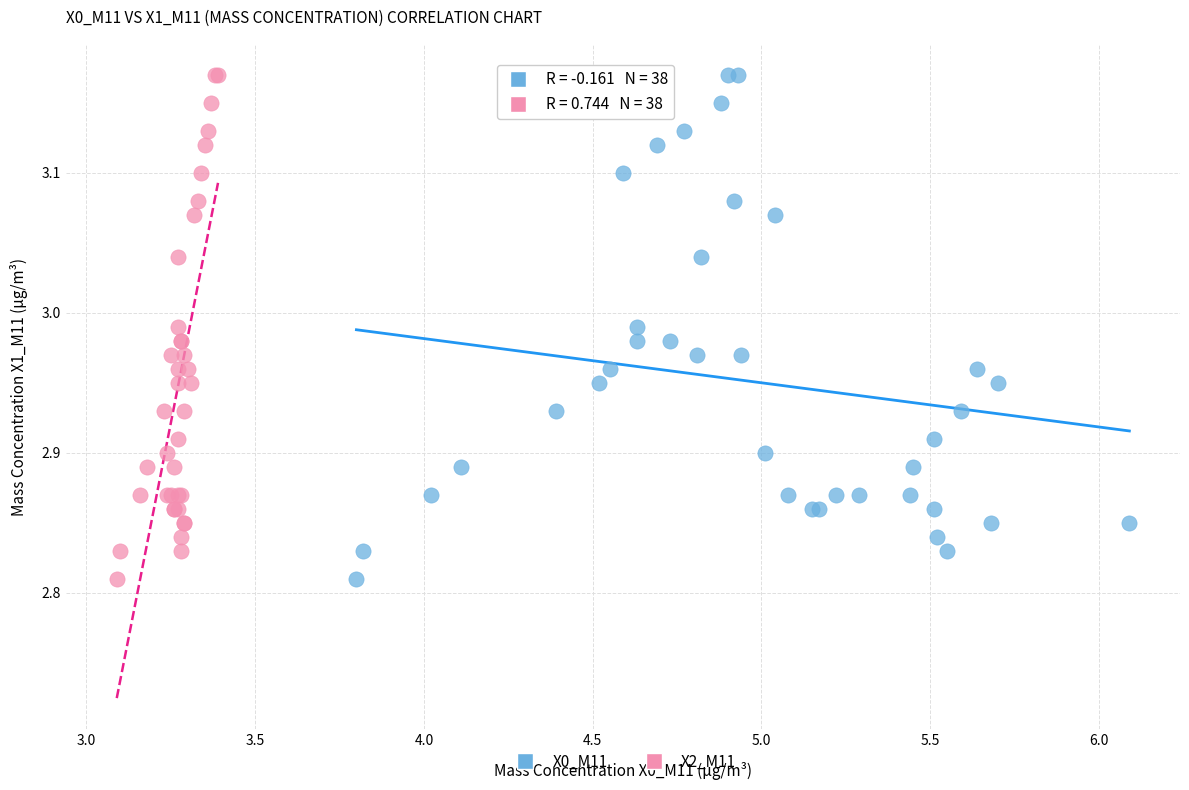

What are all the series names shown in the legend?

X0_M11, X2_M11